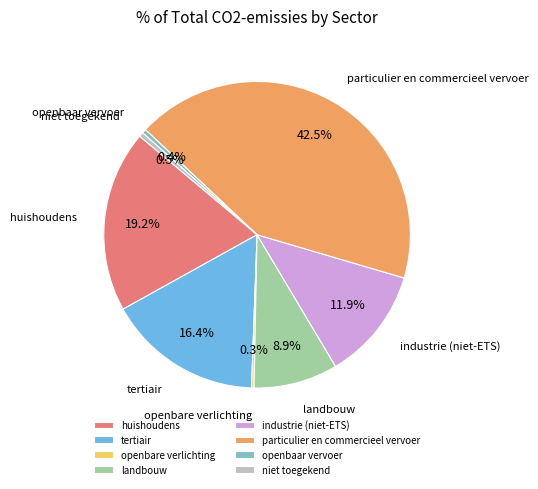

True or false: huishoudens accounts for 19% of the total.

True